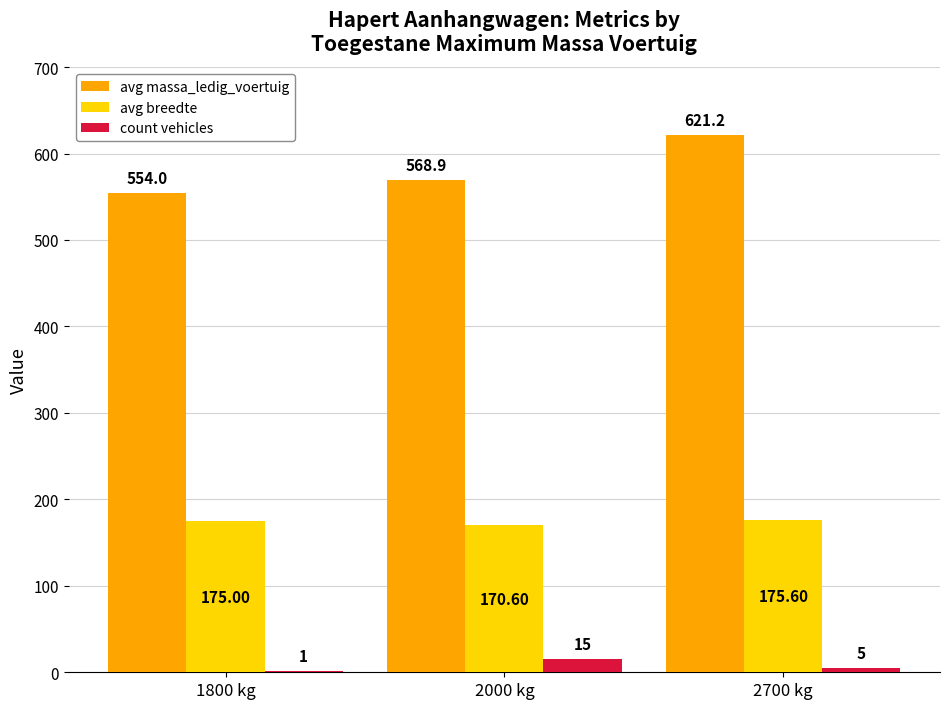

What is the sum of all count vehicles values?

21.0